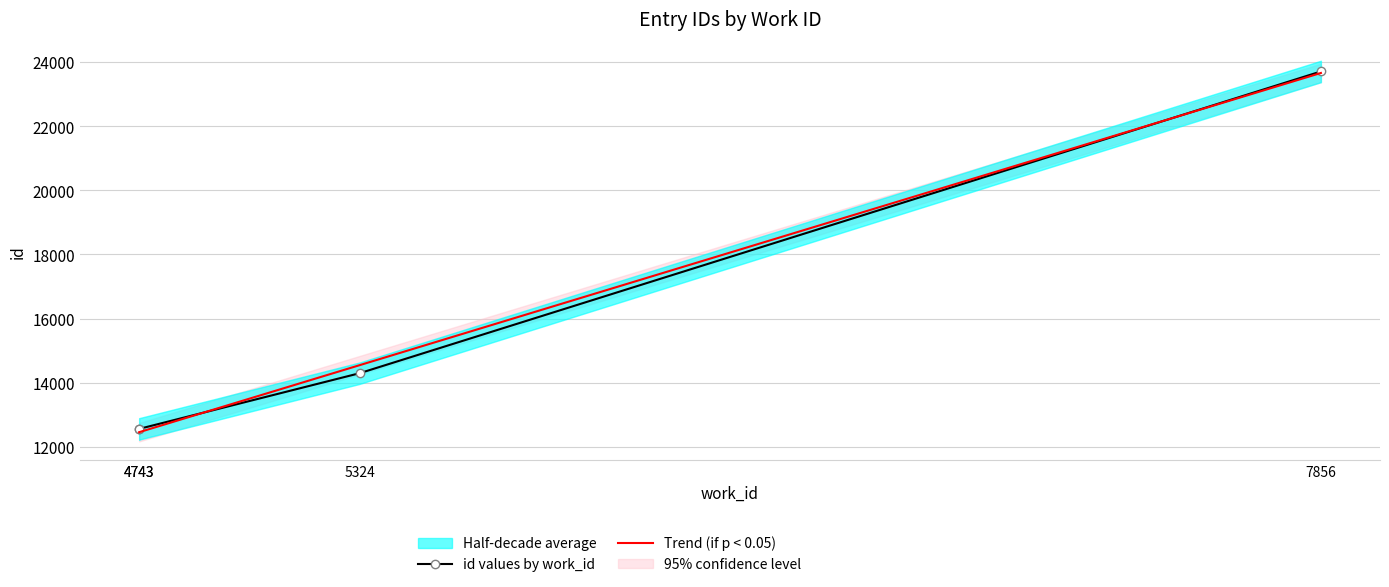

Which series has the widest spread of values?

Trend (if p < 0.05)